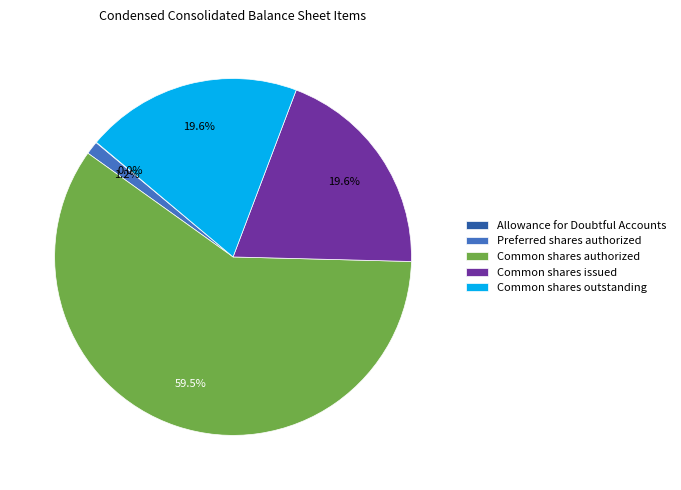

What is the largest slice in the pie chart?

Common shares authorized